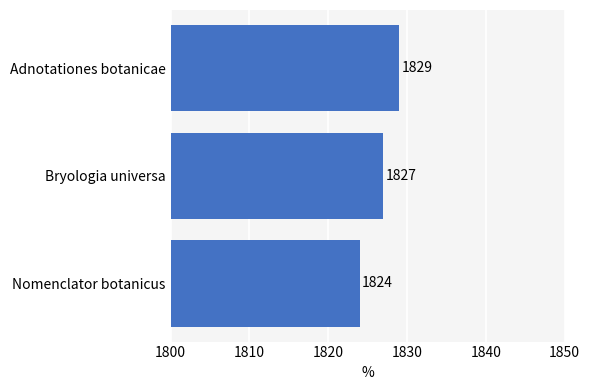

What is the sum of the values at Bryologia universa and Adnotationes botanicae?

3656